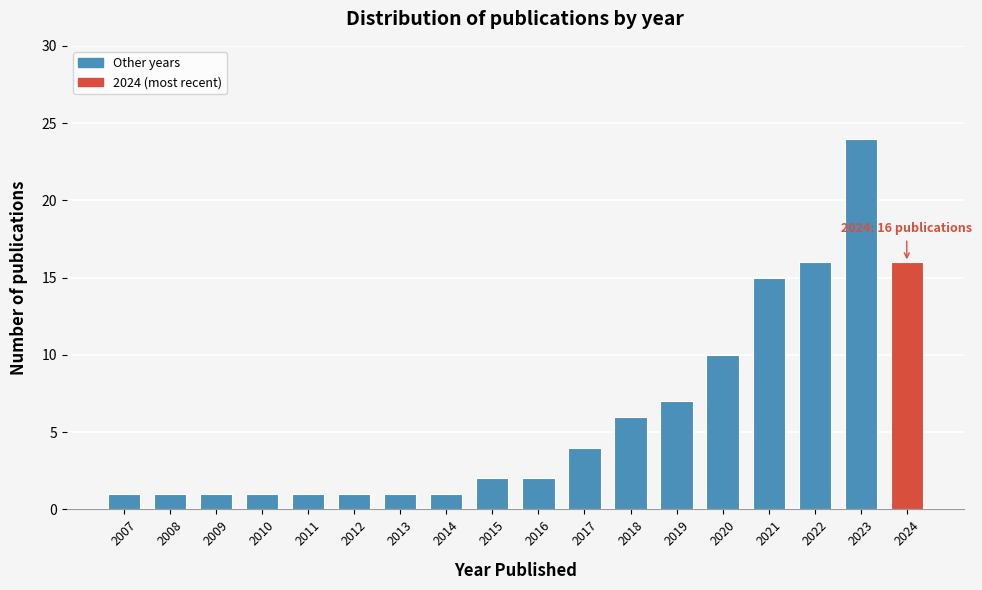

Reading left to right, extract all data points from this chart.

1	1	1	1	1	1	1	1	2	2	4	6	7	10	15	16	24	16